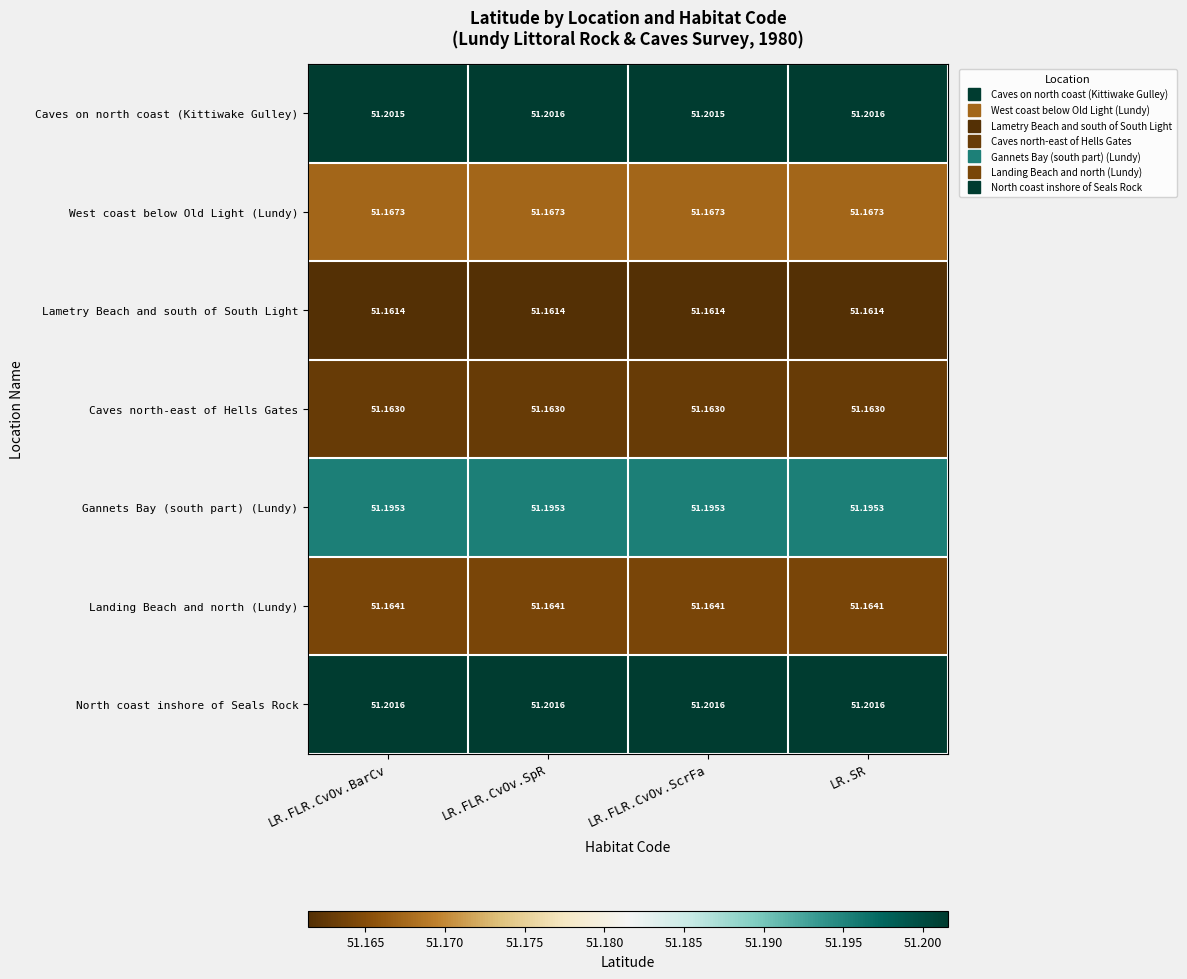

At how many categories does at least one series exceed 51?

4